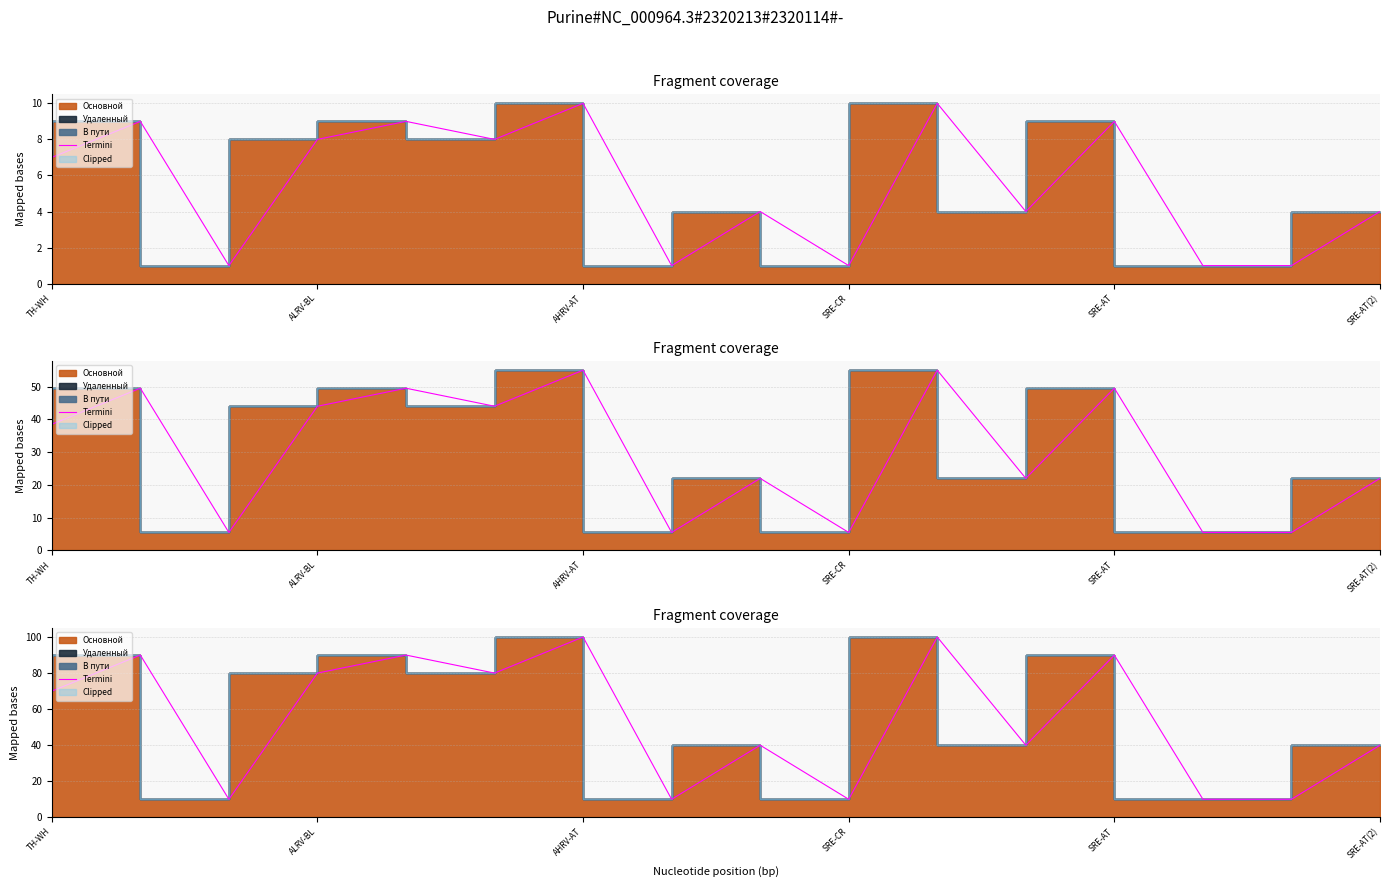

Approximately how many times larger is the value at 15 compared to 11?

1.0